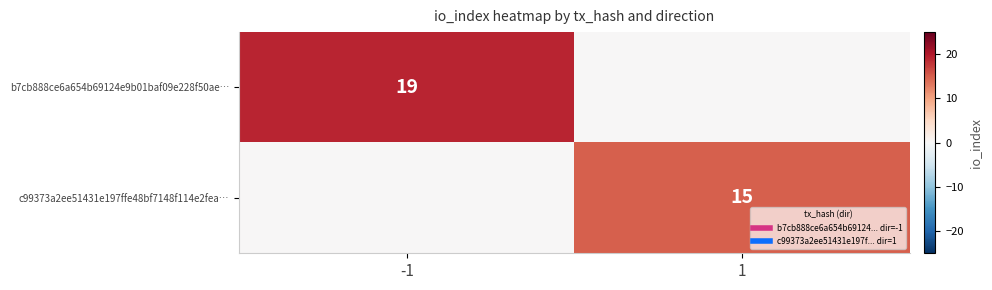

Is the value of c99373a2ee51431e197ffe48bf7148f114e2fea… at -1 greater than the value of b7cb888ce6a654b69124e9b01baf09e228f50ae… at -1?

No